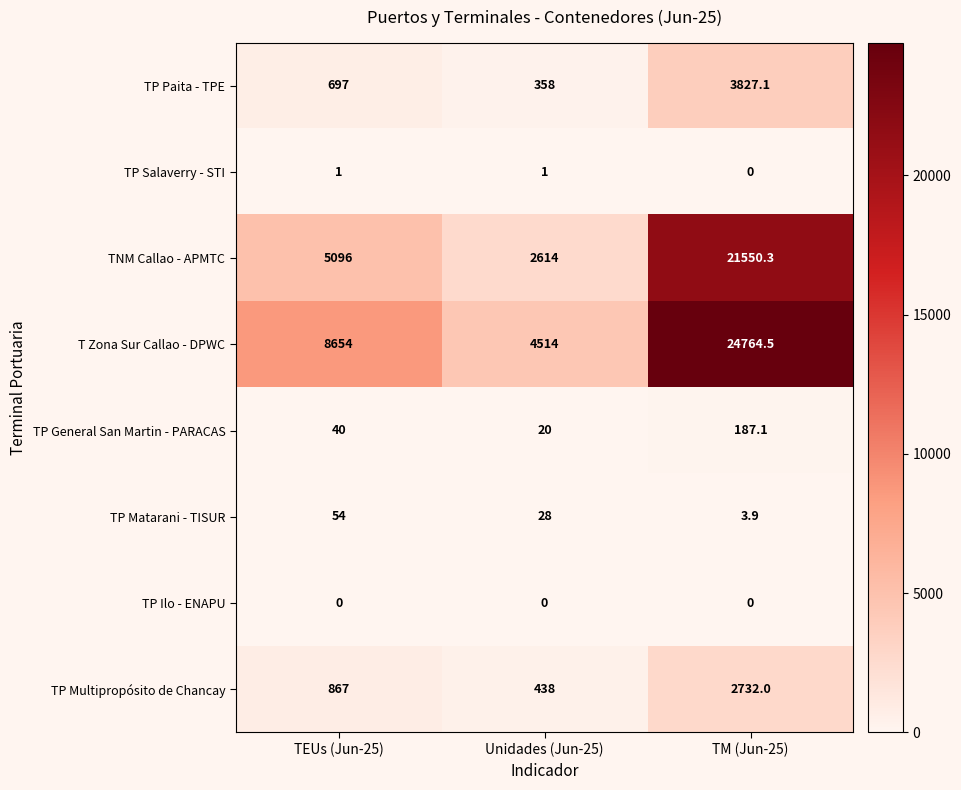

Count the number of data series in this chart.

8